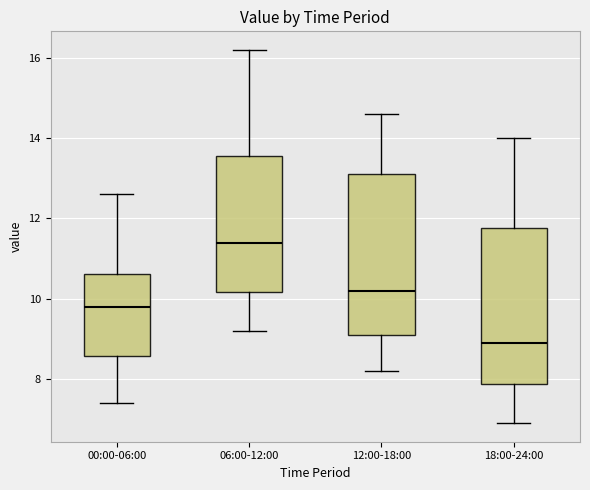

Which box has the lowest median line?

18:00-24:00